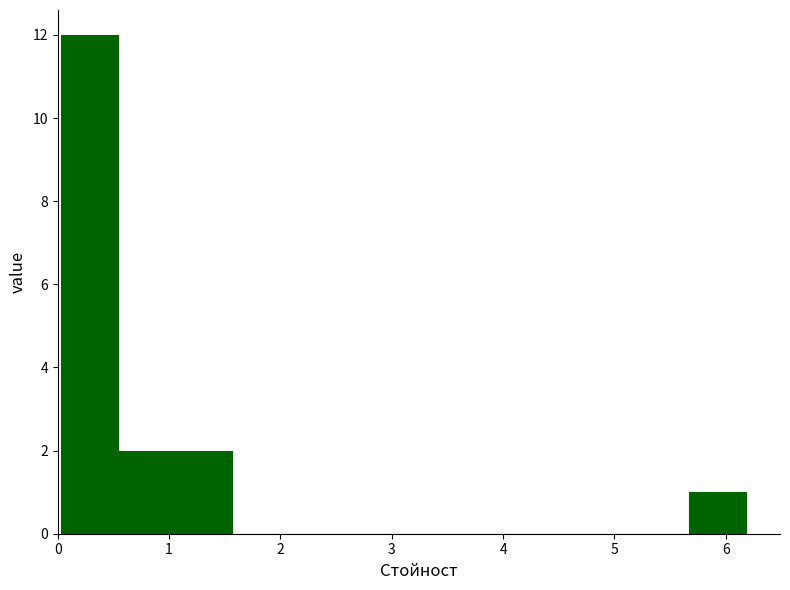

Reading left to right, transcribe this chart: for each bar, give the range it covers on the x-axis and its height. Neither the bar edges nor the heights are printed on the chart, so give them approximately, as read against the axes.

0.0 to 0.5: 12
0.5 to 1.1: 2
1.1 to 1.6: 2
1.6 to 2.1: 0
2.1 to 2.6: 0
2.6 to 3.1: 0
3.1 to 3.6: 0
3.6 to 4.1: 0
4.1 to 4.6: 0
4.6 to 5.2: 0
5.2 to 5.7: 0
5.7 to 6.2: 1